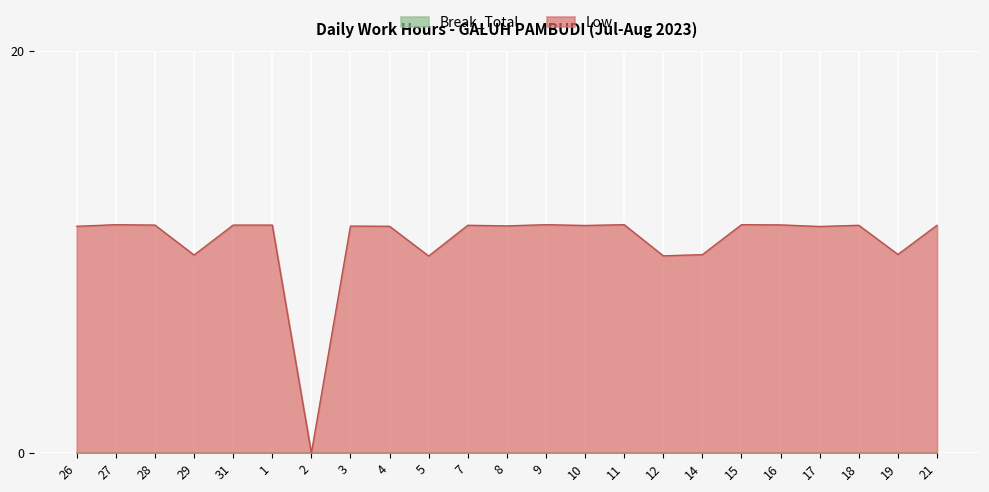

What is the difference between the maximum and minimum values?

11.4